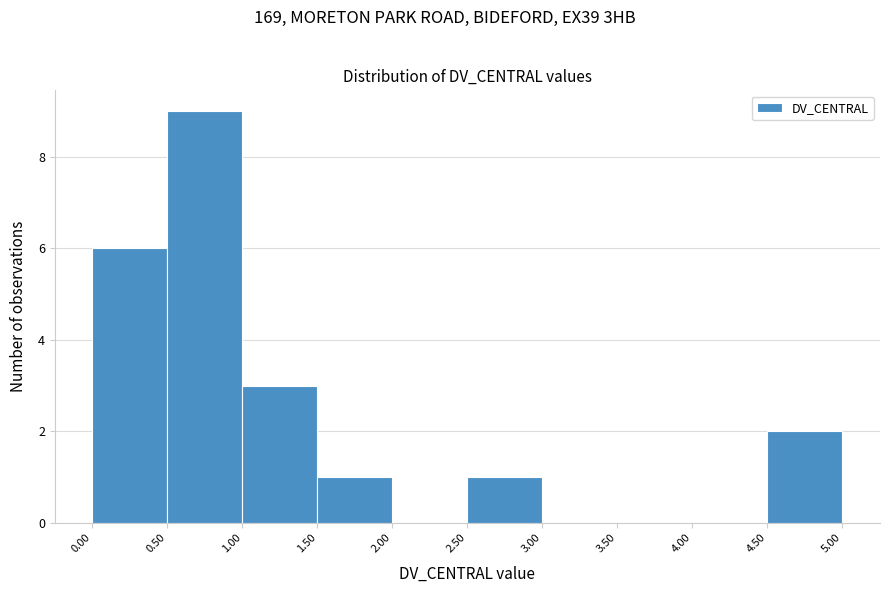

Reading left to right, list every bar in this chart as the range it spans on the x-axis followed by its height. The values are not printed on the chart, so give them approximately, as read against the axis.

0.00 to 0.50: 6
0.50 to 1.00: 9
1.00 to 1.50: 3
1.50 to 2.00: 1
2.00 to 2.50: 0
2.50 to 3.00: 1
3.00 to 3.50: 0
3.50 to 4.00: 0
4.00 to 4.50: 0
4.50 to 5.00: 2